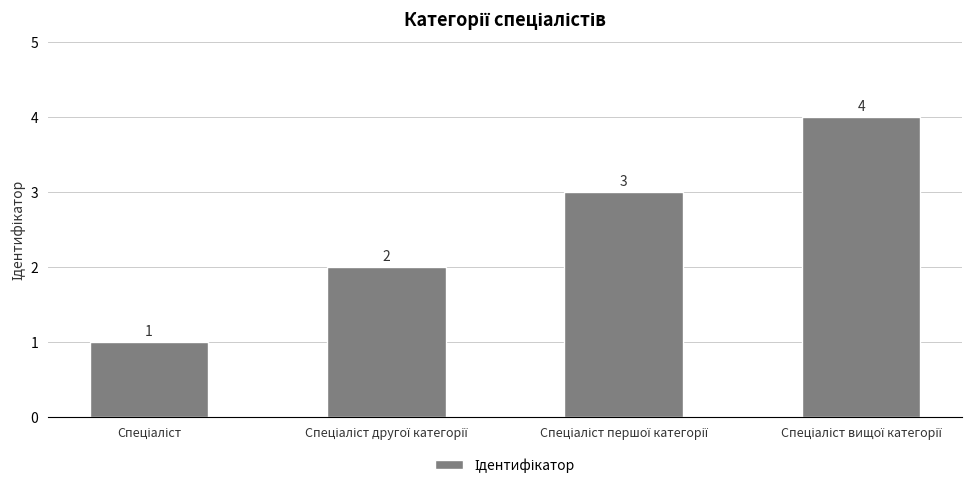

How many values are between 2 and 4?

3